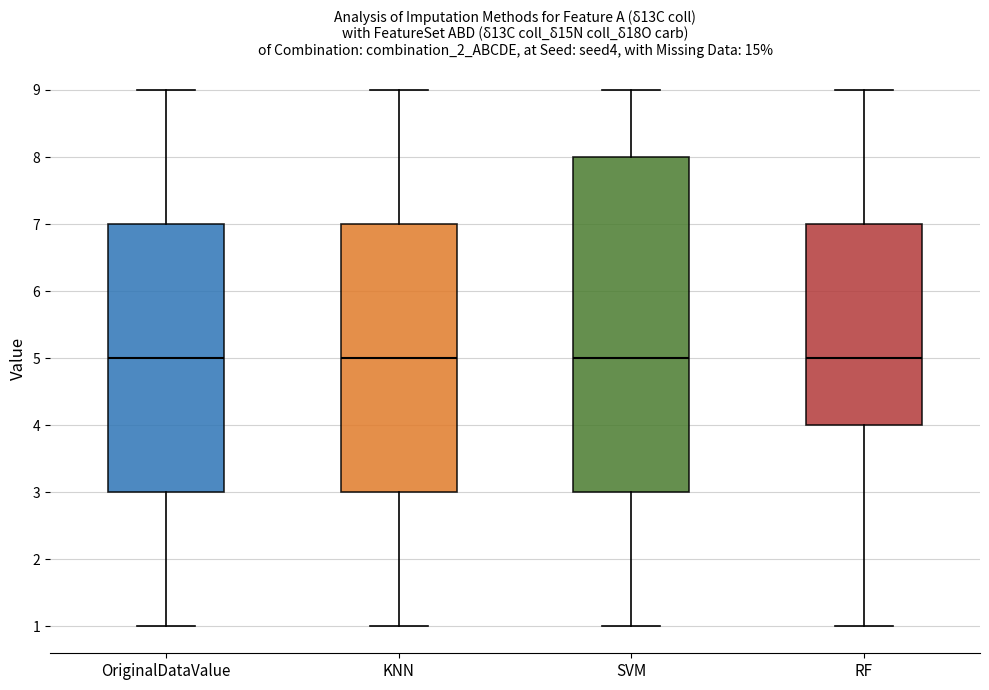

Reading left to right, read every box against the y-axis: the position of its median line, the range the box covers, and the ends of its whiskers. The values are not printed on the chart, so give them approximately, as read against the axis.

OriginalDataValue: median 5, box 3 to 7, whiskers 1 to 9
KNN: median 5, box 3 to 7, whiskers 1 to 9
SVM: median 5, box 3 to 8, whiskers 1 to 9
RF: median 5, box 4 to 7, whiskers 1 to 9